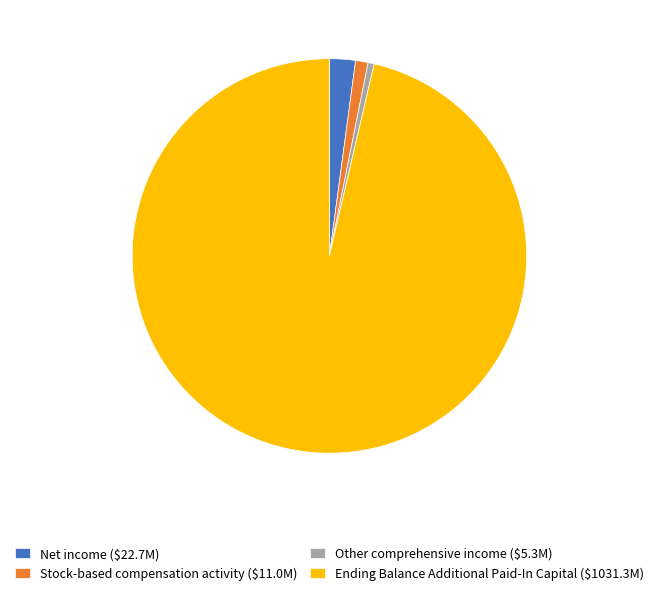

Is it true that Ending Balance Additional Paid-In Capital ($1031.3M) is 96% of the pie?

True